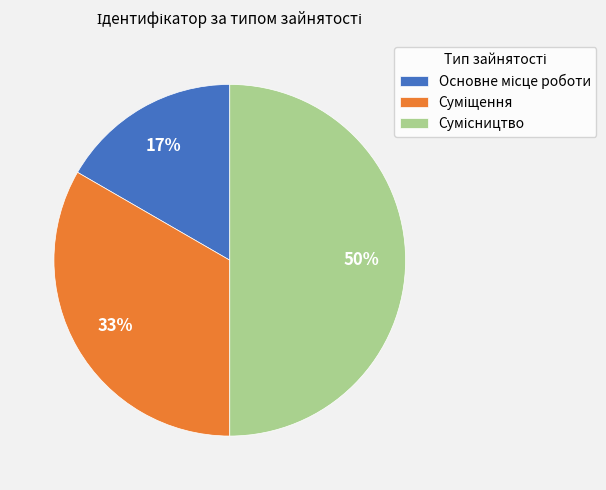

To the nearest percent, what is the average slice percentage?

33%